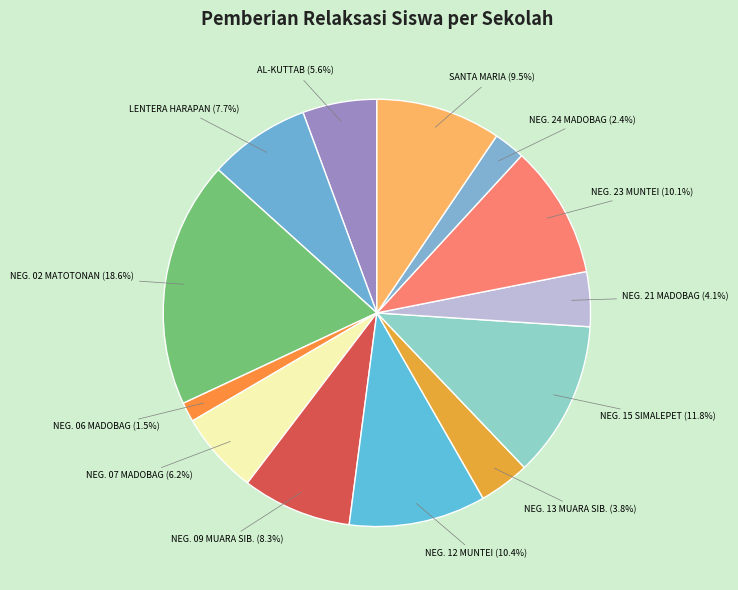

Is there a majority slice in this chart?

No